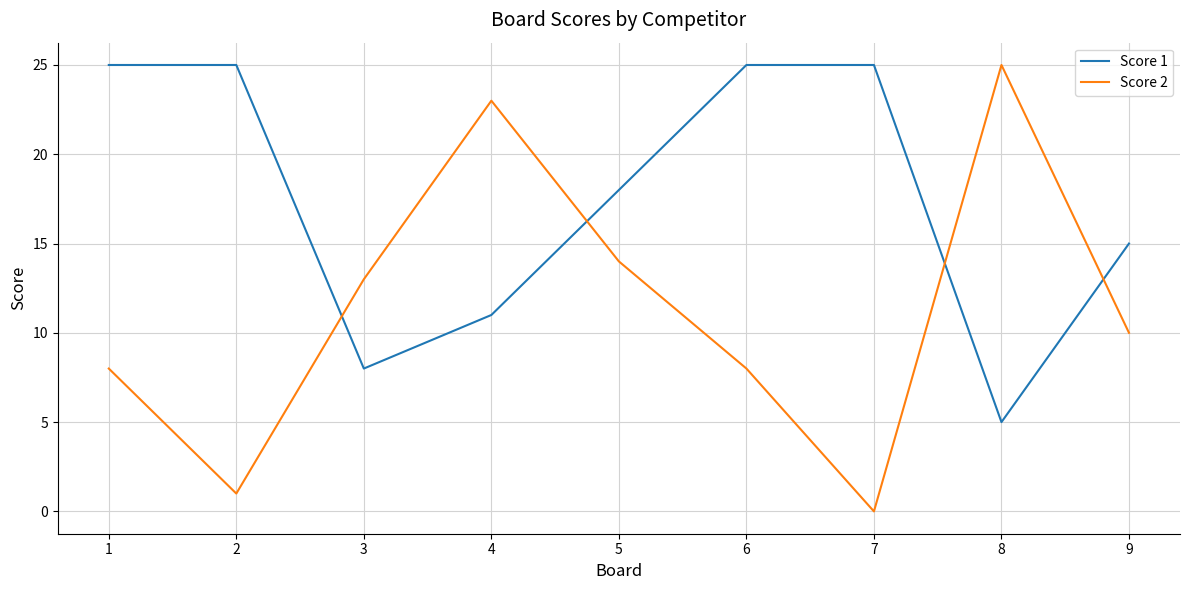

At which category is the sum across all series the highest?

4